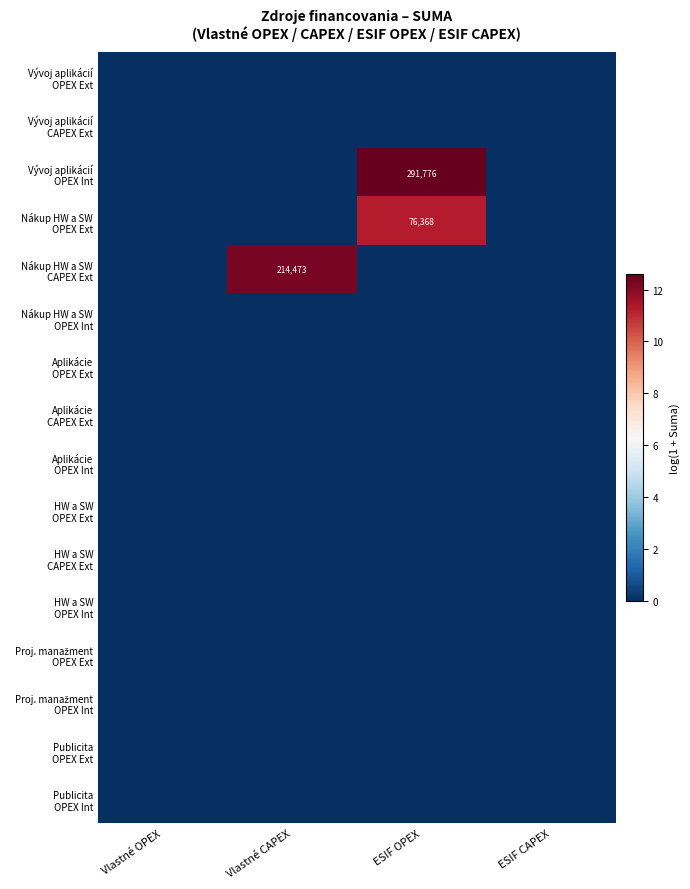

Rank the series by their maximum value, from highest to lowest.

Vývoj aplikácií OPEX Int, Nákup HW a SW CAPEX Ext, Nákup HW a SW OPEX Ext, Vývoj aplikácií OPEX Ext, Vývoj aplikácií CAPEX Ext, Nákup HW a SW OPEX Int, Aplikácie OPEX Ext, Aplikácie CAPEX Ext, Aplikácie OPEX Int, HW a SW OPEX Ext, HW a SW CAPEX Ext, HW a SW OPEX Int, Proj. manažment OPEX Ext, Proj. manažment OPEX Int, Publicita OPEX Ext, Publicita OPEX Int